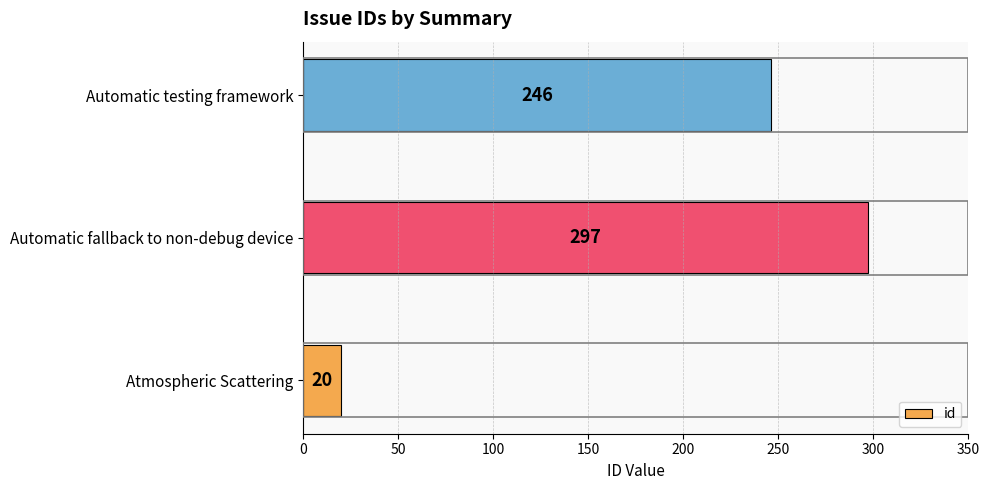

What is the average value?

188